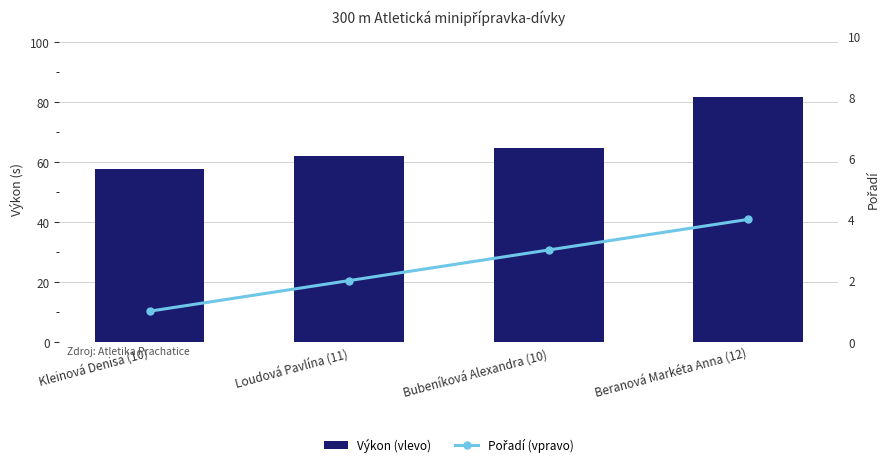

What is the difference between the Pořadí (vpravo) values at Kleinová Denisa (10) and Loudová Pavlína (11)?

1.0